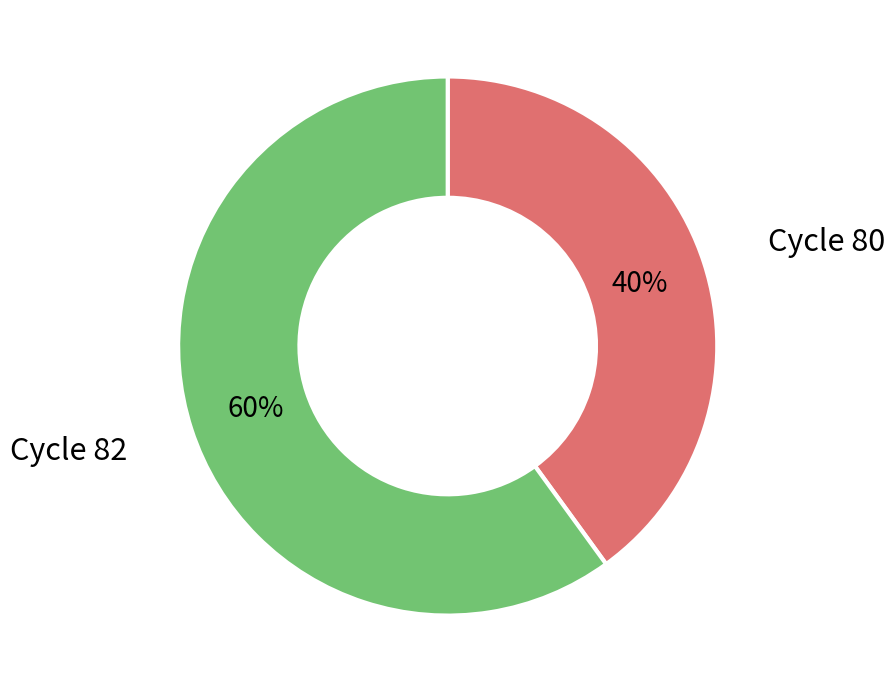

To the nearest percent, what percentage of the pie is Cycle 82?

60%